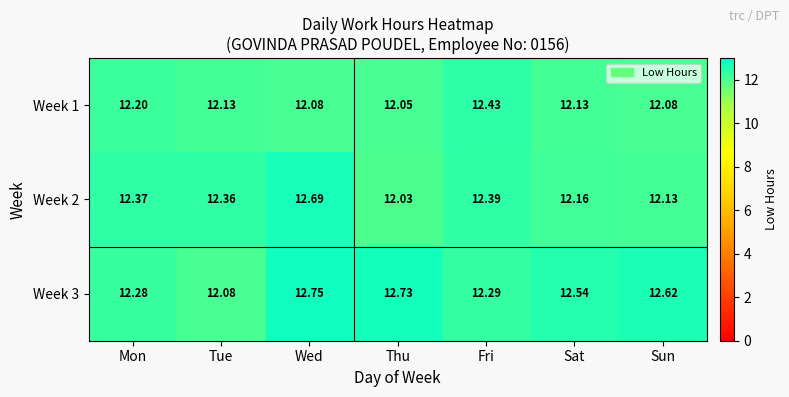

Rank the categories by Week 3 value from lowest to highest.

Tue, Mon, Fri, Sat, Sun, Thu, Wed